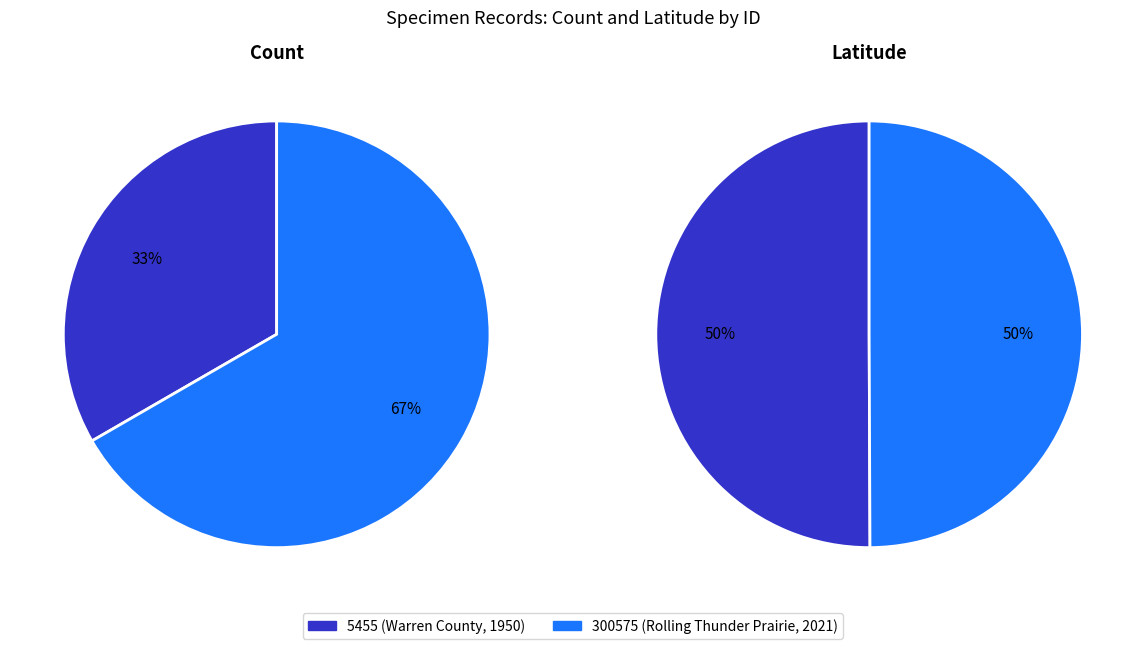

To the nearest percent, what is the difference between the largest and smallest slice percentages?

33%